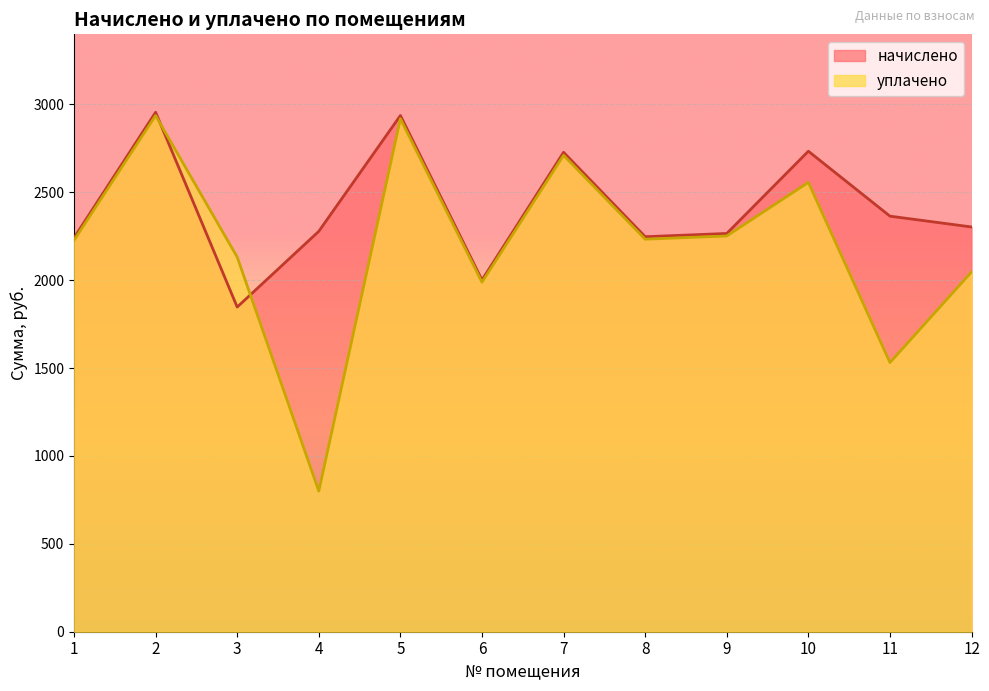

What is the smallest value displayed?

800.0